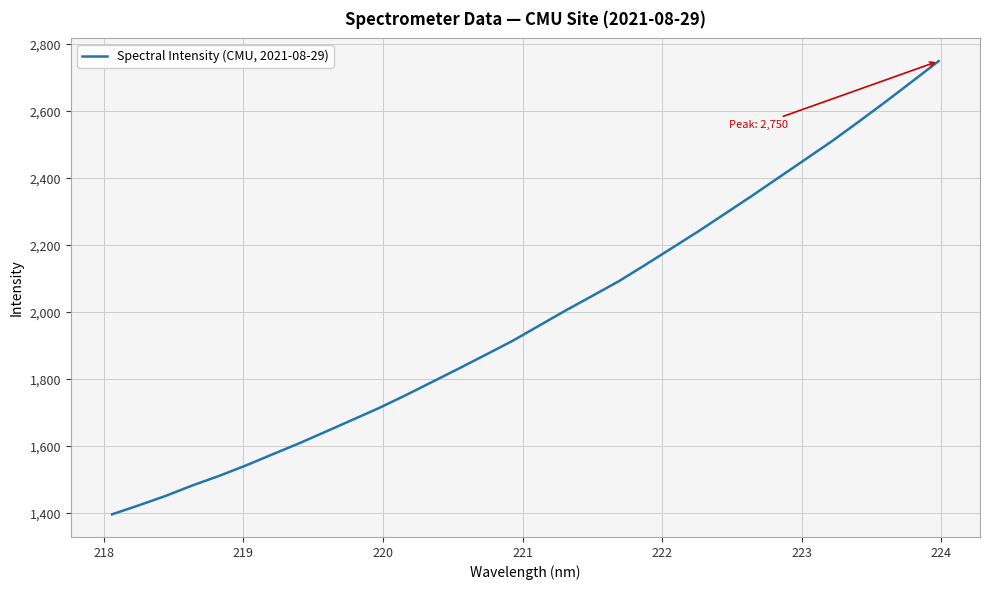

What is the maximum value shown in the chart?

2750.2